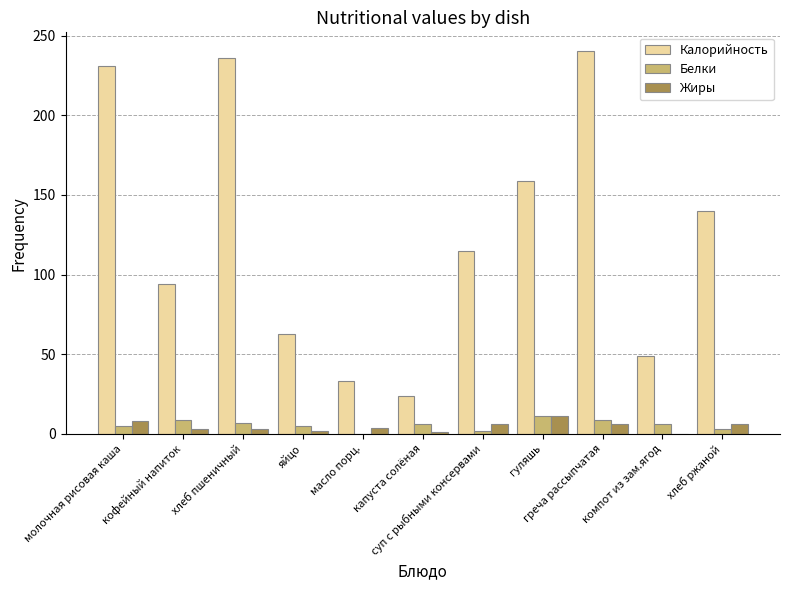

What is the greatest value displayed?

240.0